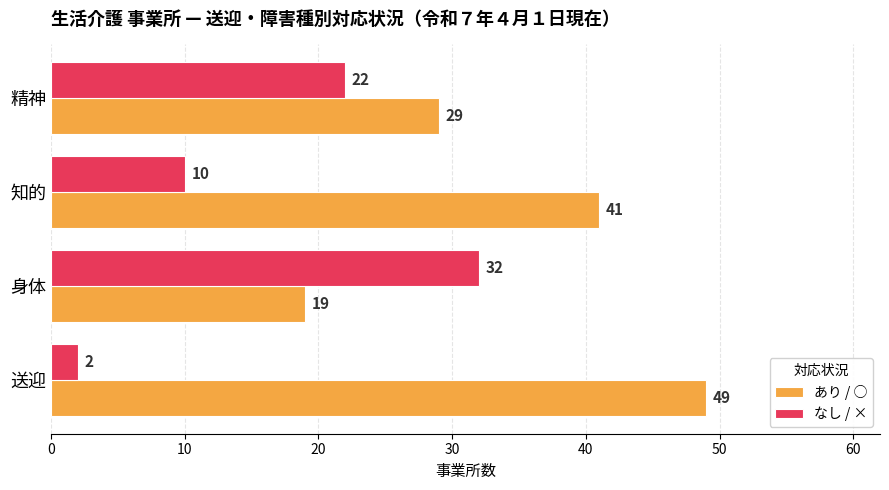

What is the total value across all series at 送迎?

51